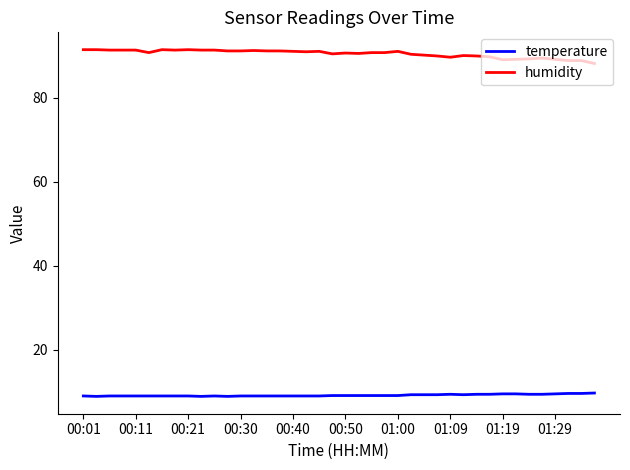

What is the difference between the maximum and minimum values in the temperature series?

0.8